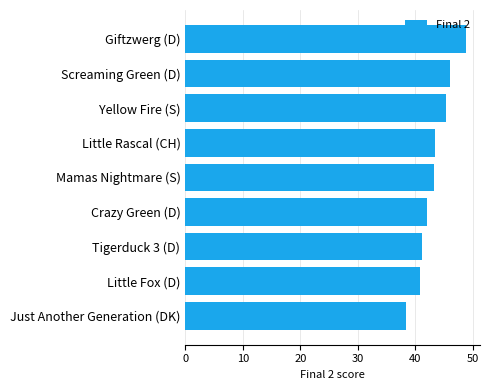

What is the difference between the maximum and minimum values?

10.4